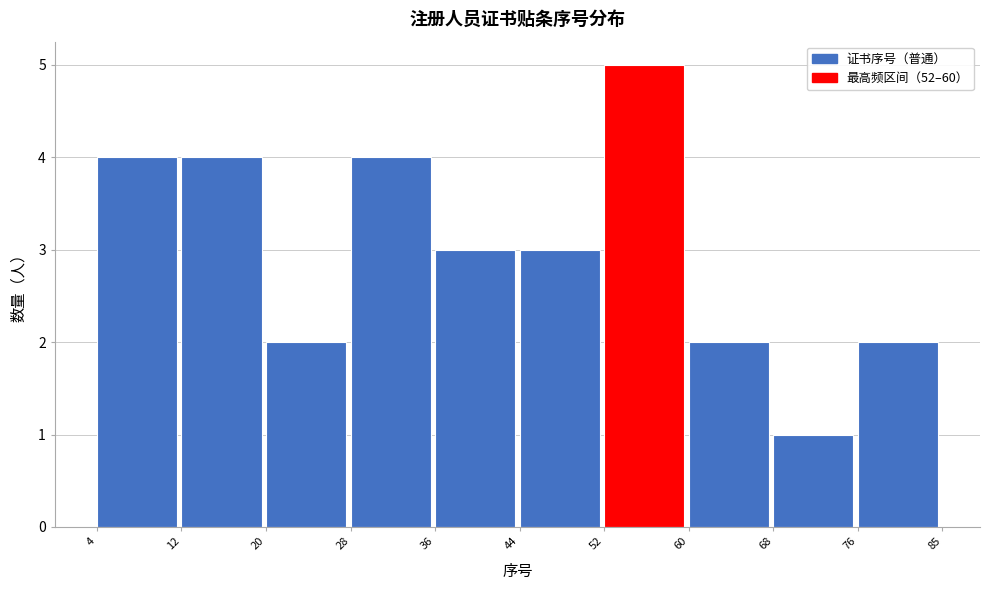

Reading right to left, transcribe all the data shown in this chart.

2	1	2	5	3	3	4	2	4	4